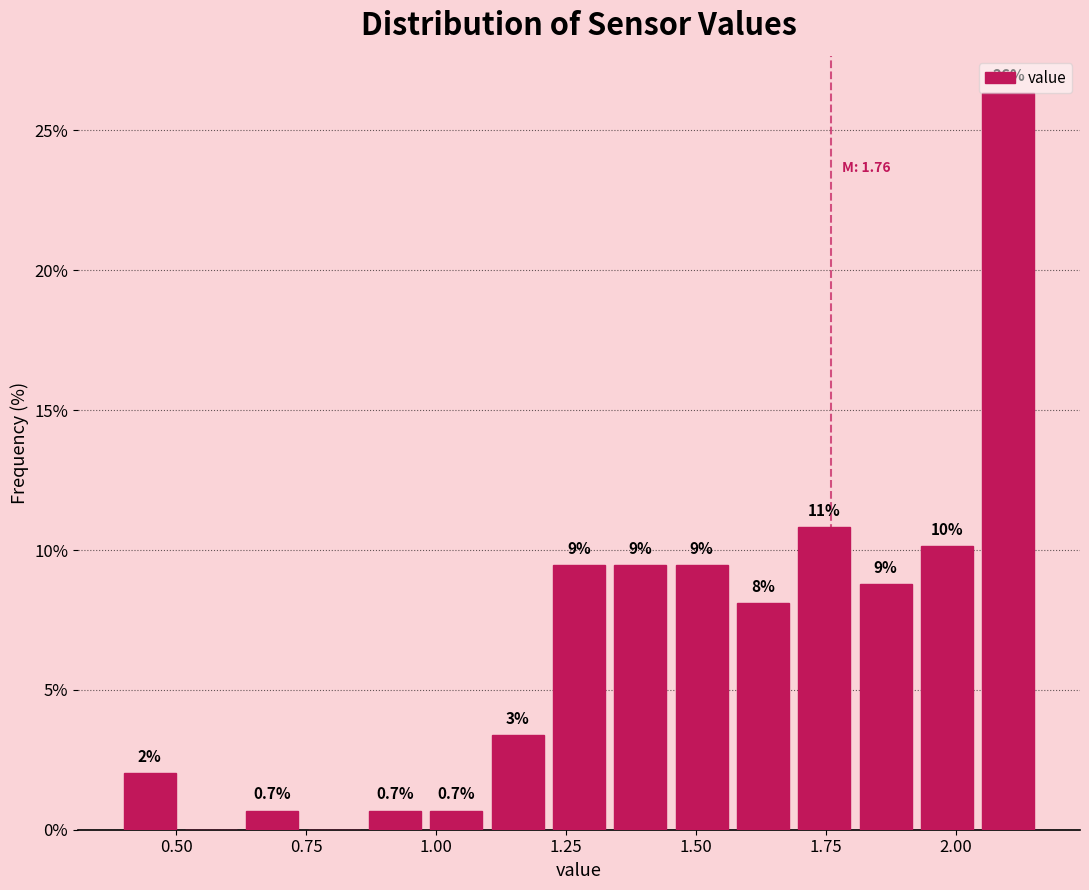

Around what value on the x-axis is the tallest bar? Give the approximate position of its centre, as read against the axis.

2.10